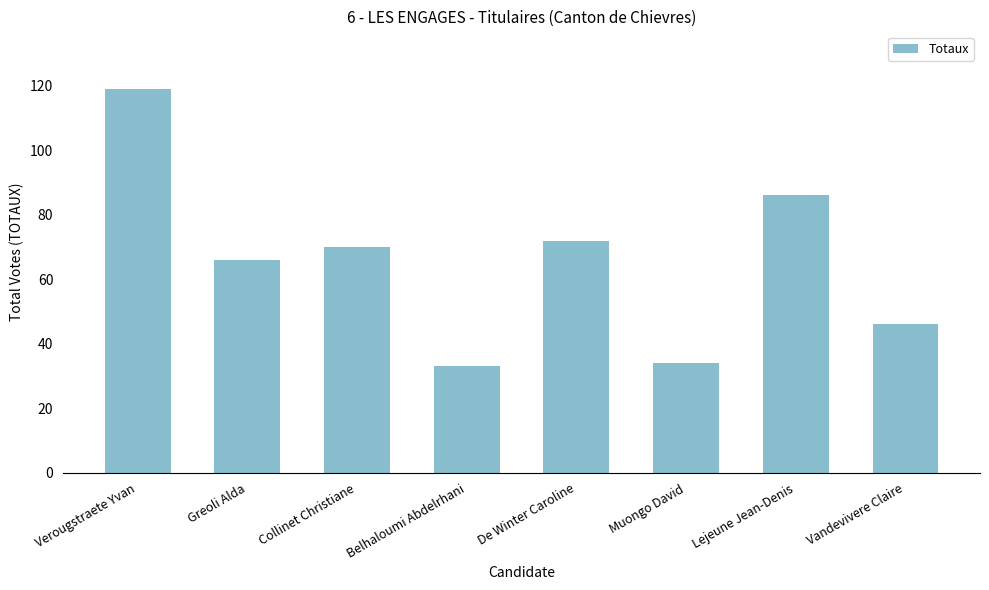

What is the sum of the values at Lejeune Jean-Denis and Vandevivere Claire?

132